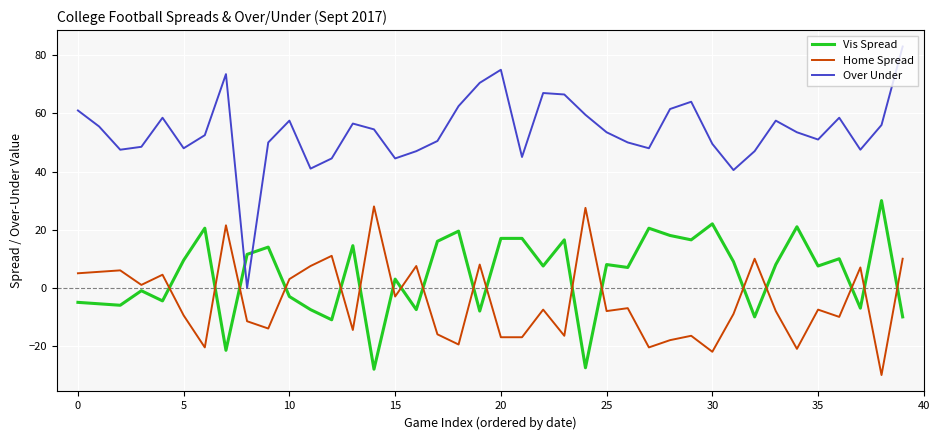

Which series has the widest spread of values?

Over Under